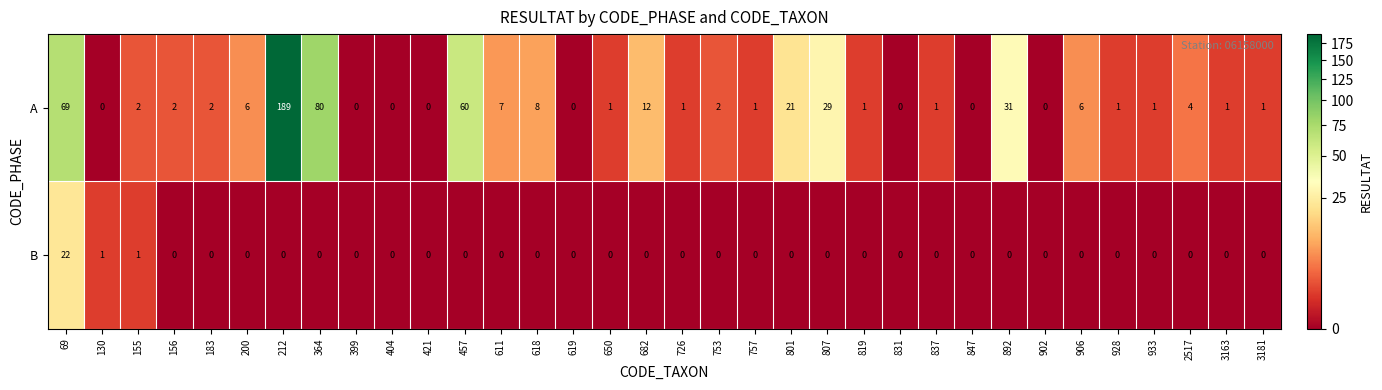

What is the approximate value of A at 457, to the nearest 5?

60